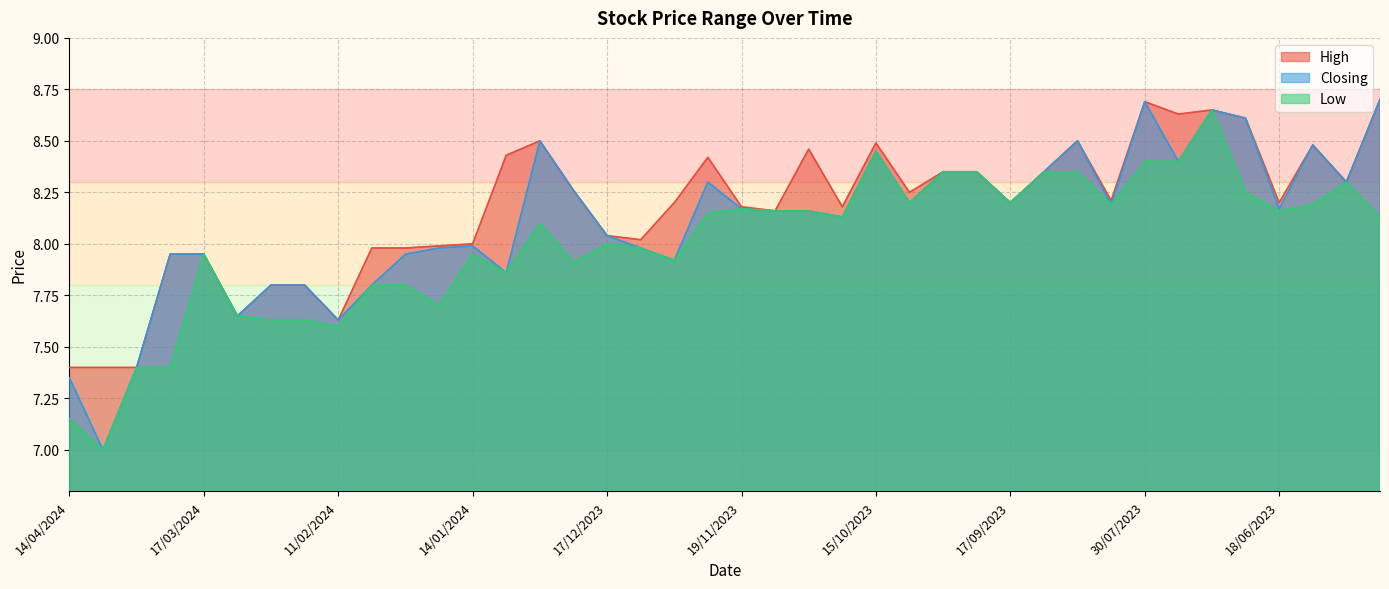

Which series has the largest range (max minus min)?

Closing